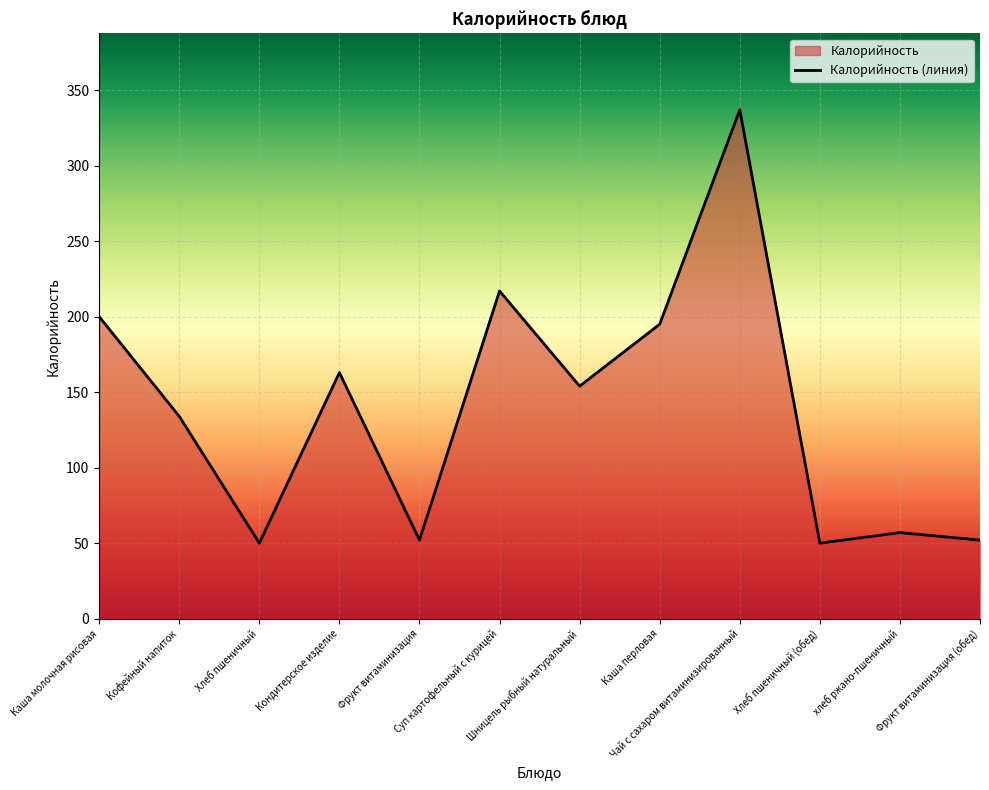

What is the maximum value shown in the chart?

337